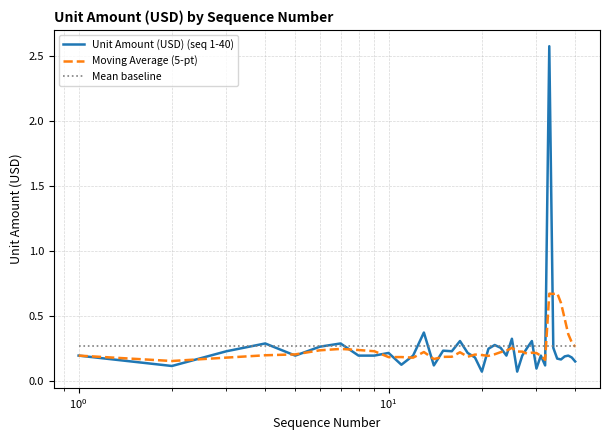

List the series in order of their peak value, highest first.

Unit Amount (USD) (seq 1-40), Moving Average (5-pt), Mean baseline